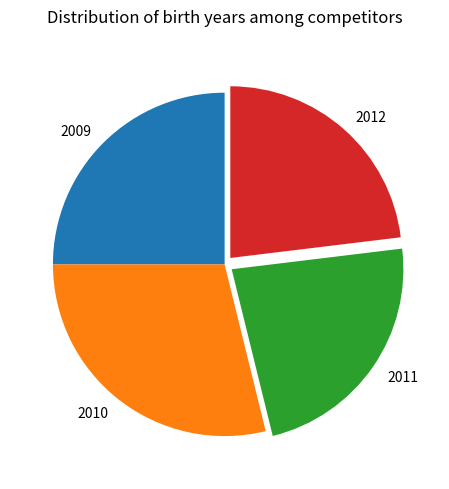

What is the largest slice in the pie chart?

2010